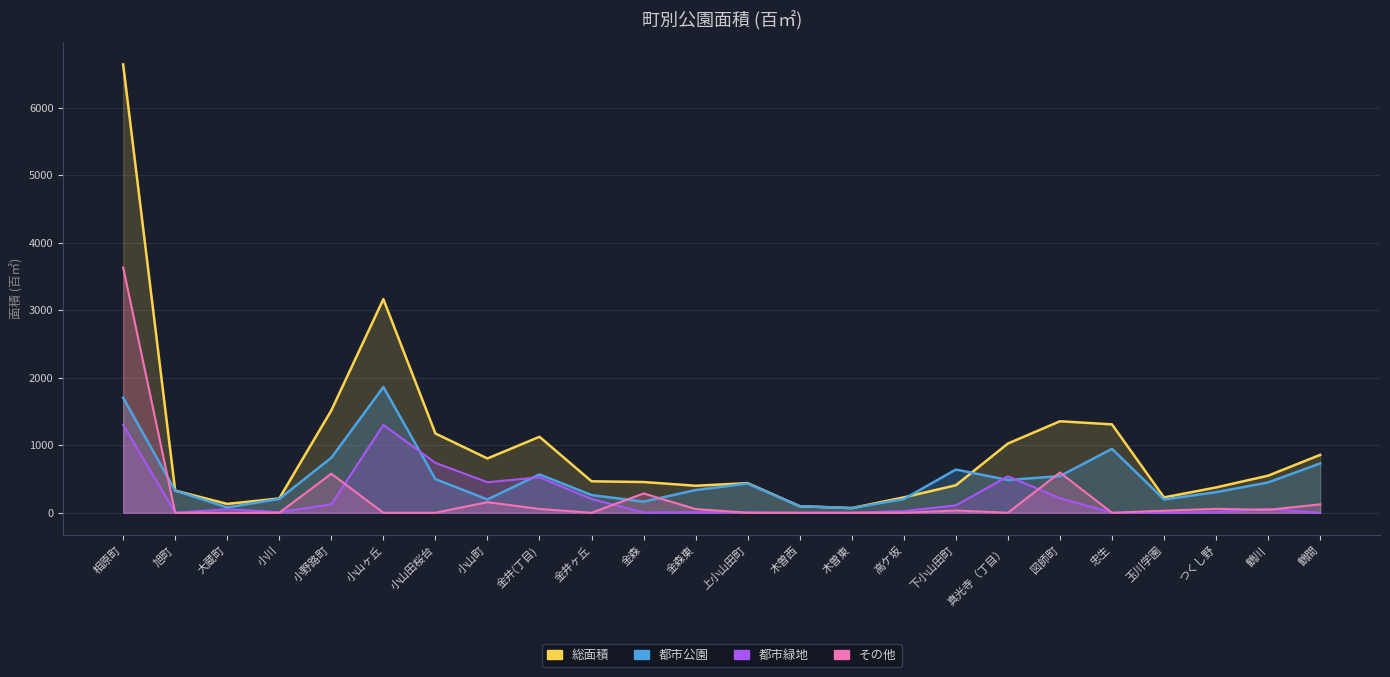

At how many categories does at least one series exceed 4711?

1